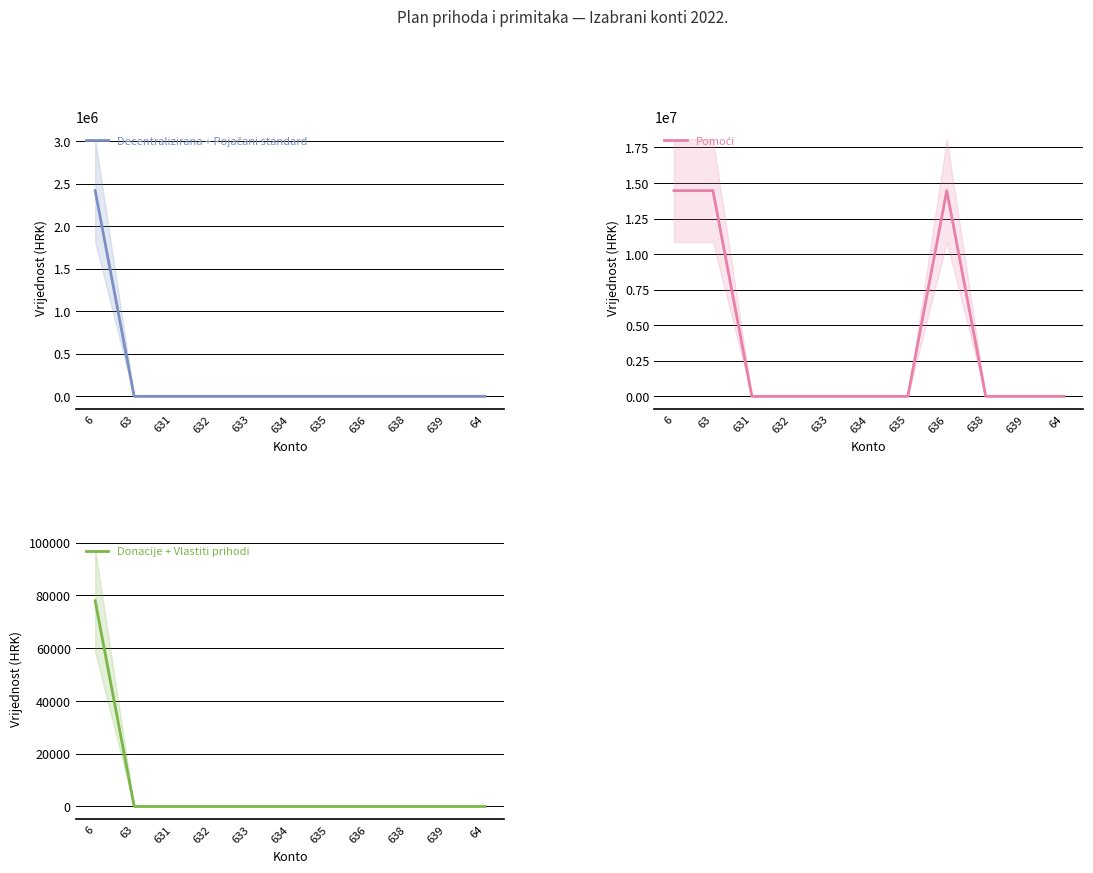

The value of Pomoći at 638 is 5100543. True or false?

False